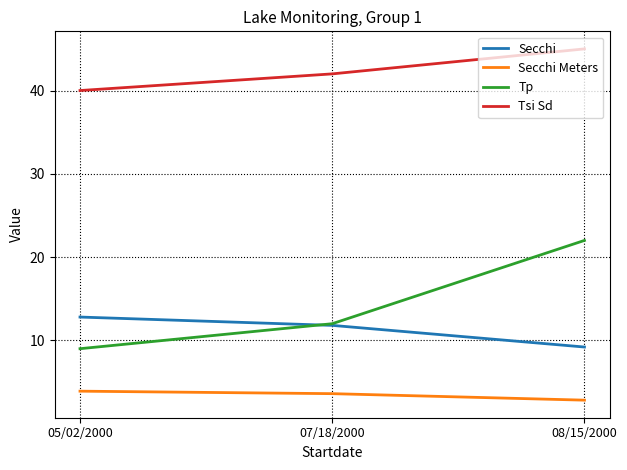

What position from the right is 05/02/2000?

3